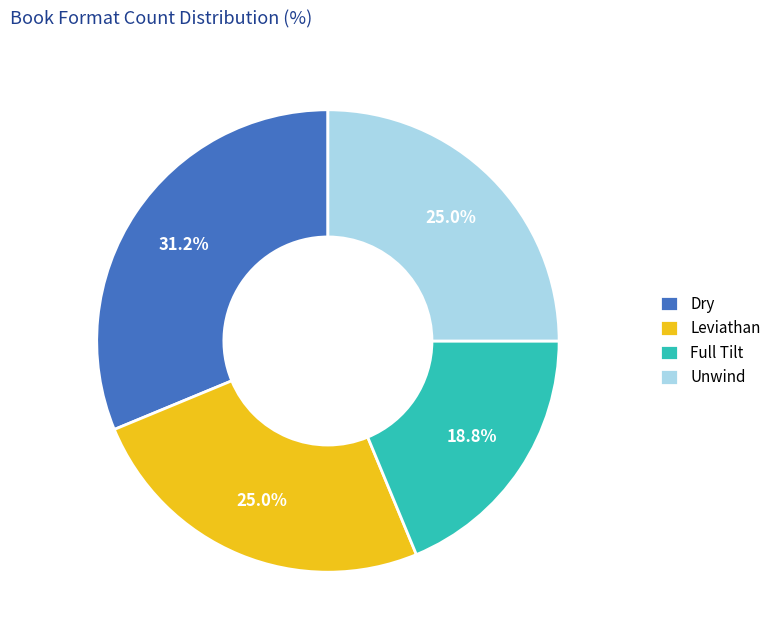

The Leviathan slice represents 39% of the pie. True or false?

False